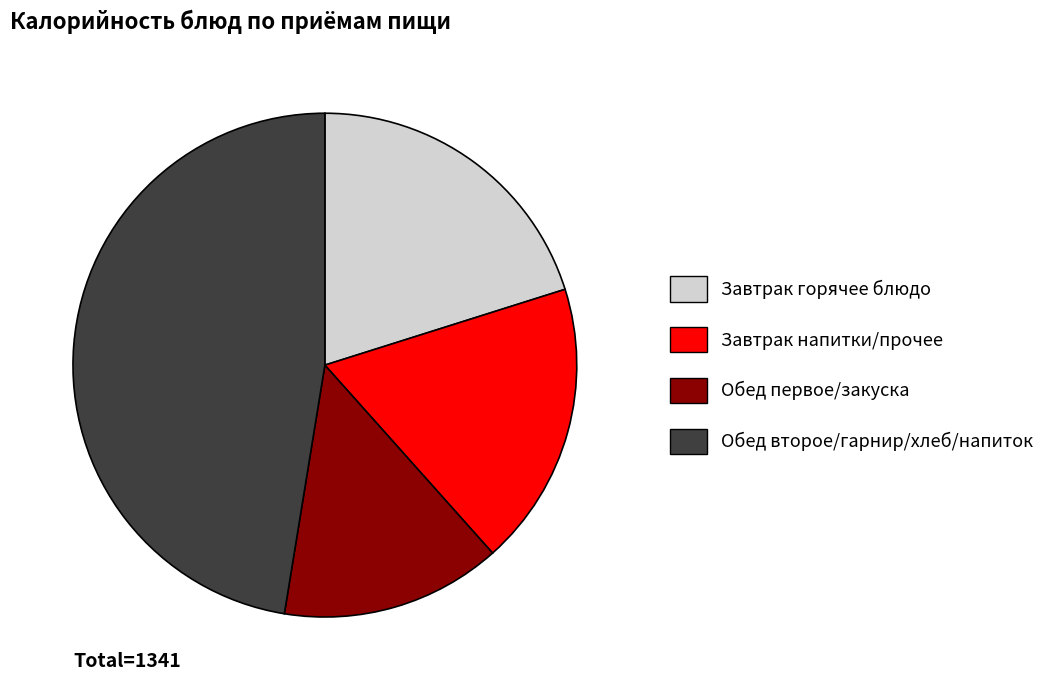

Is the sum of Обед первое/закуска and Завтрак горячее блюдо greater than half?

No